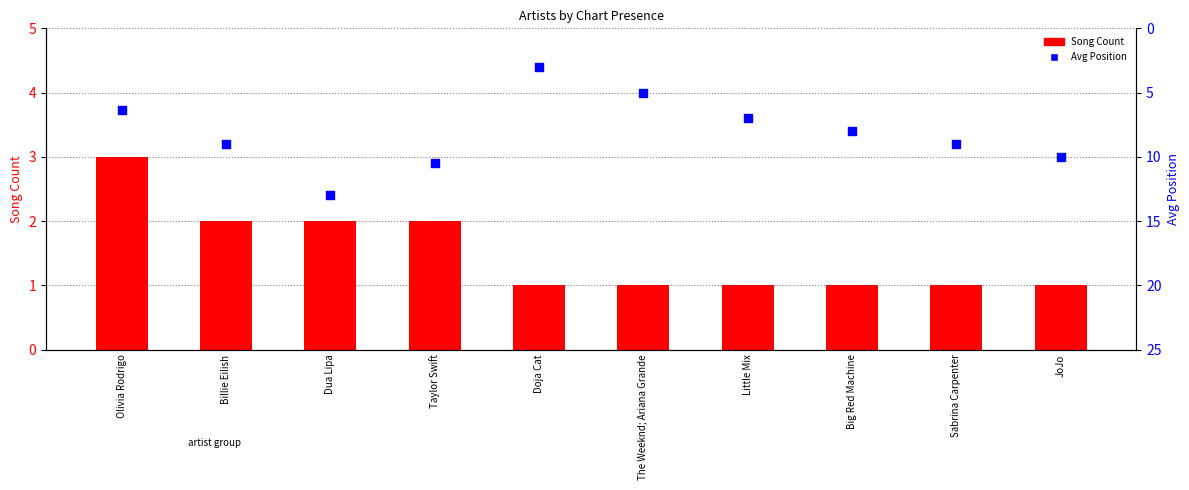

What is the total value across all series at Billie Eilish?

11.0